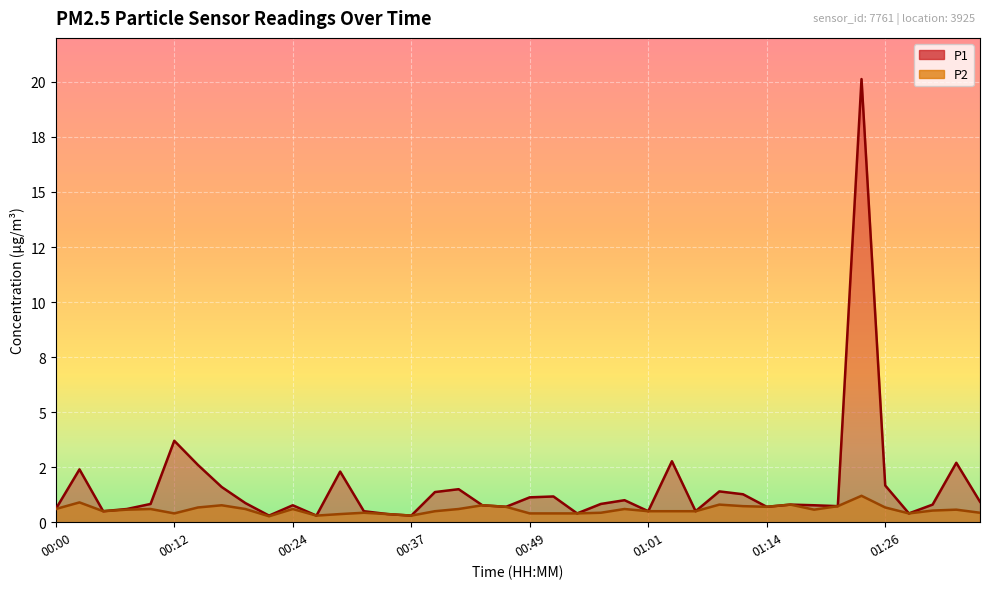

What is the sum of all P2 values?

22.7